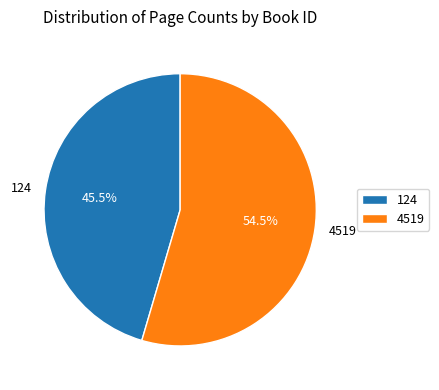

How much of the chart is everything except 124?

54.5%